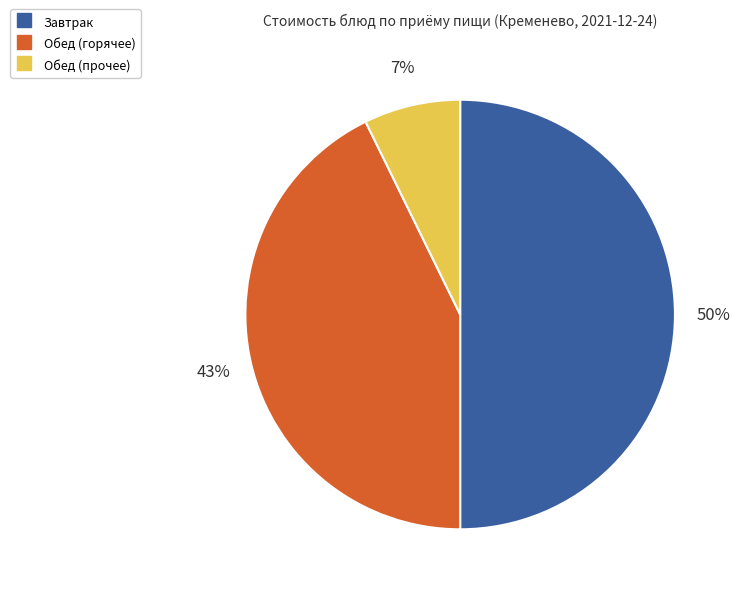

How many slices are in this pie chart?

3